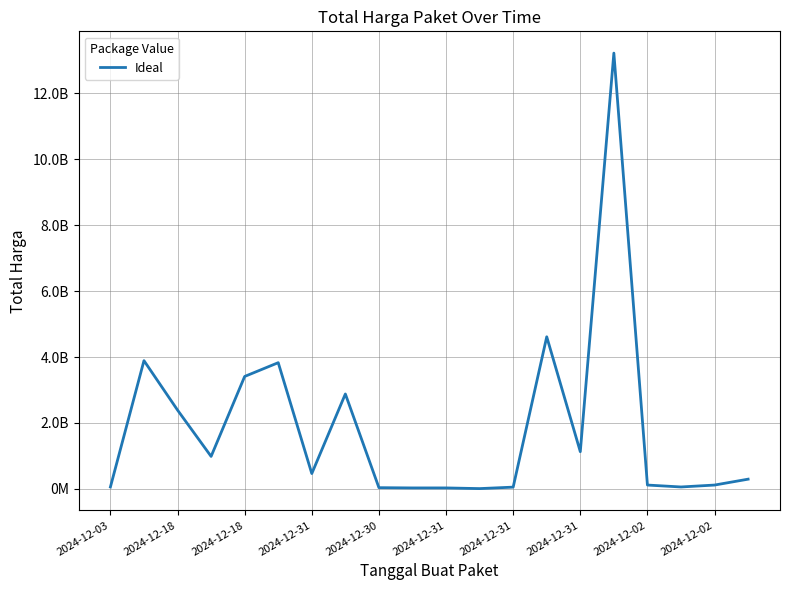

Count the number of values greater than 464445888.

9